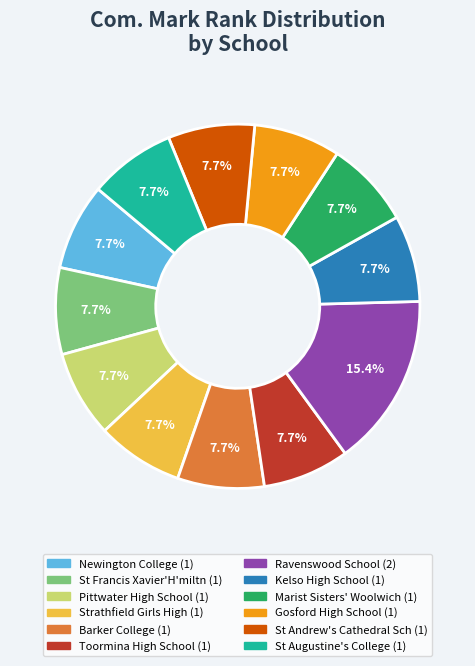

Count the number of slices in the pie.

12